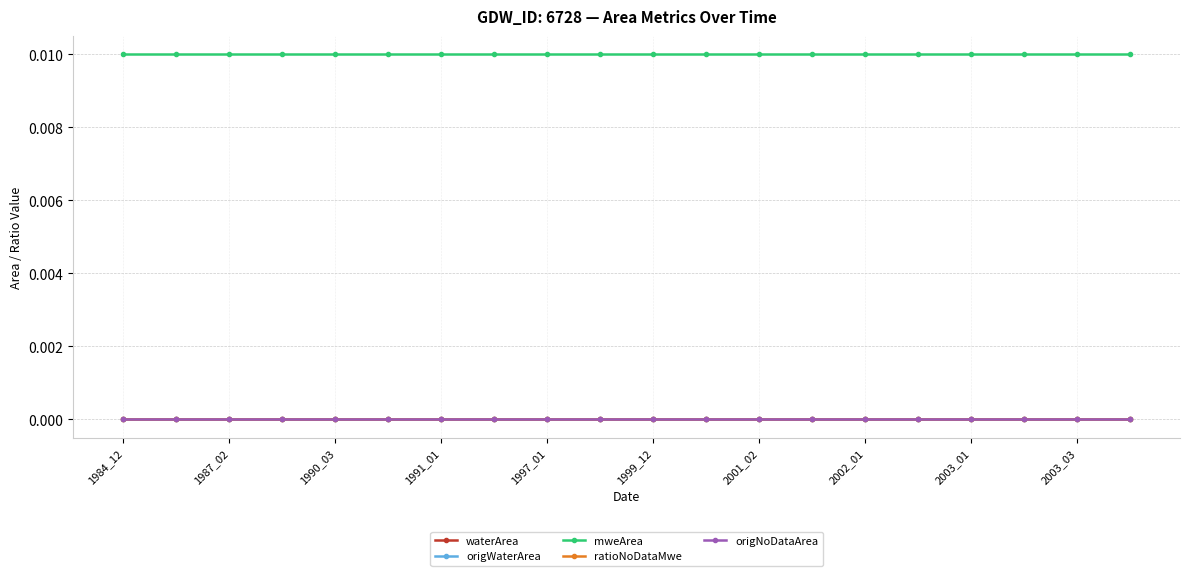

Does the chart have visible grid lines?

Yes